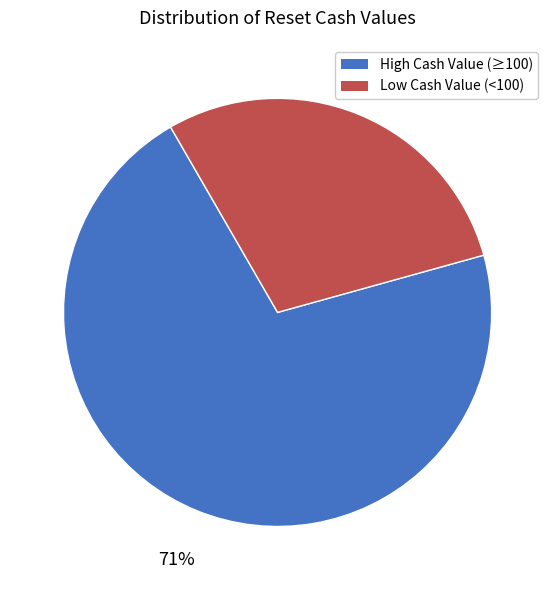

Does any single category account for the majority?

Yes